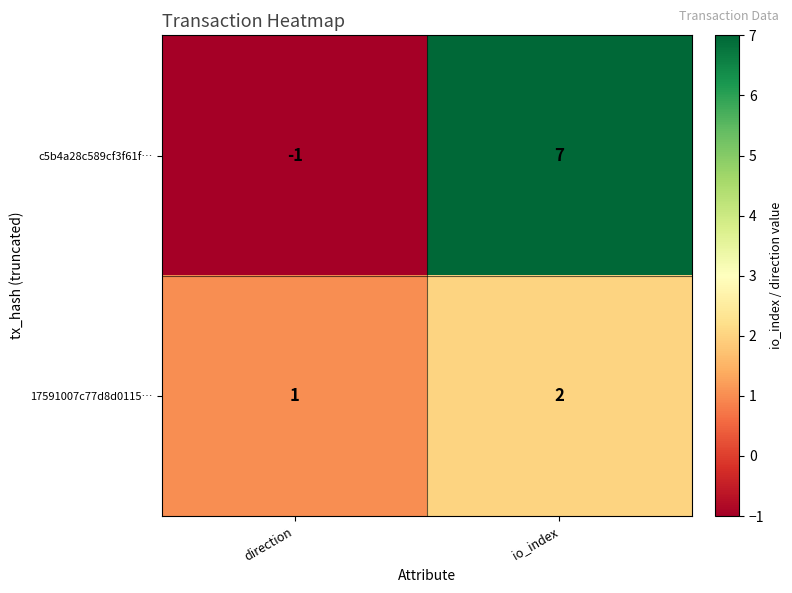

Reading left to right, transcribe all the data shown in this chart.

c5b4a28c589cf3f61f…: direction=-1	io_index=7
17591007c77d8d0115…: direction=1	io_index=2